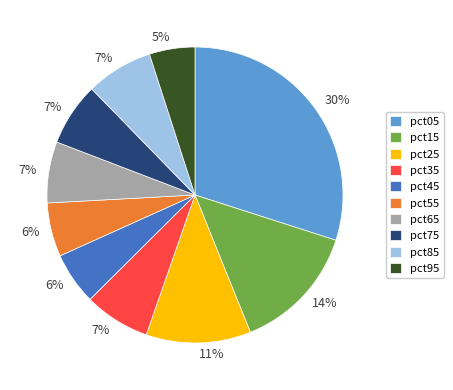

What percentage is the pct45 slice, to the nearest percent?

6%